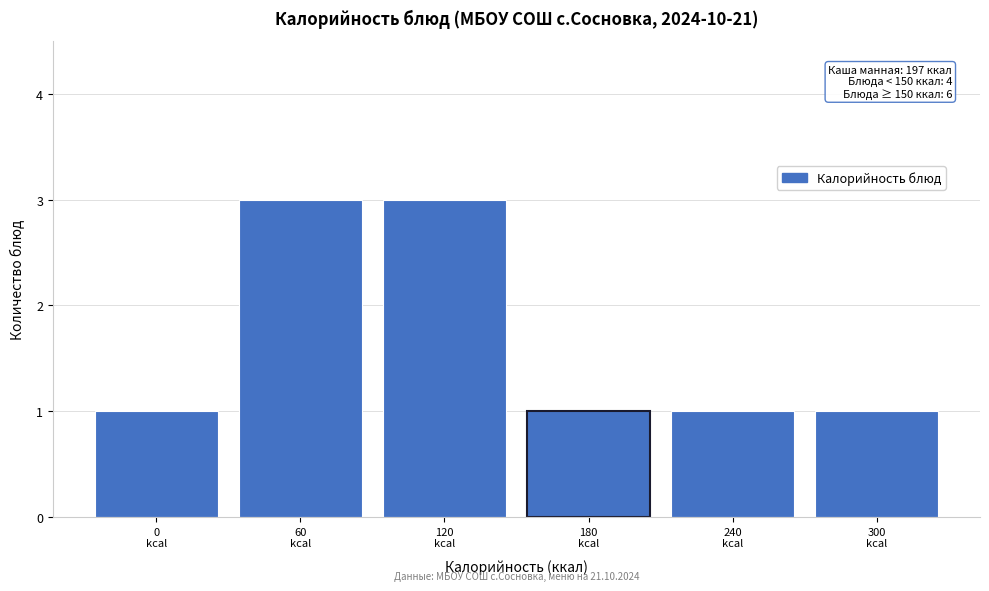

Reading left to right, list all the values displayed in this chart.

1	3	3	1	1	1